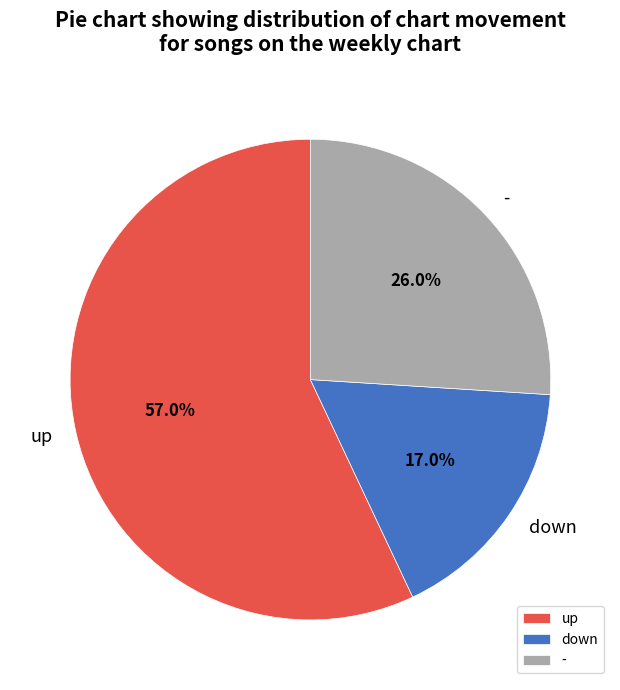

Count the number of slices in the pie.

3